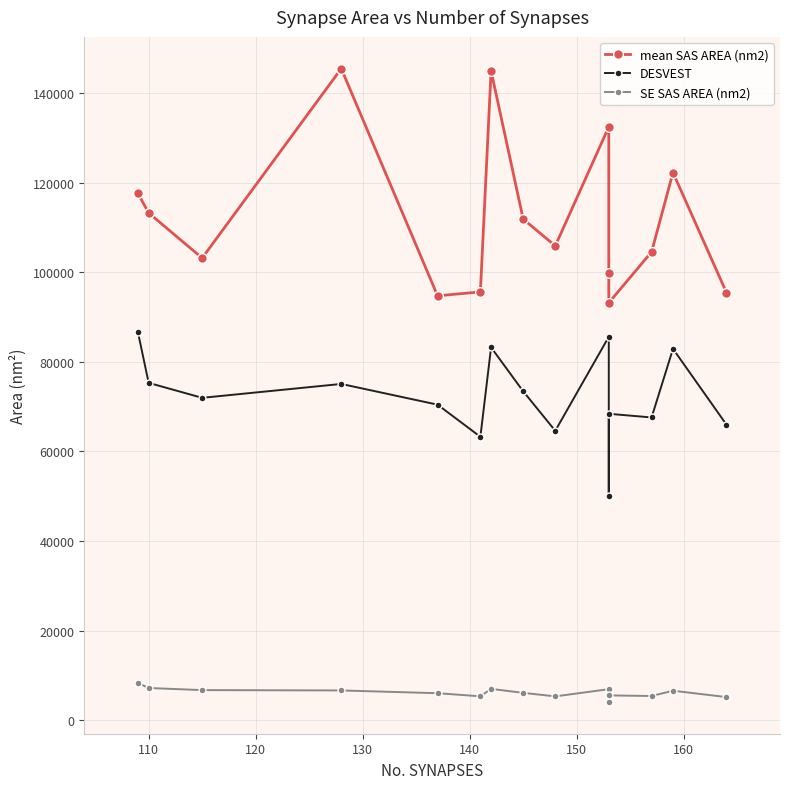

List the series in order of their overall mean, highest first.

mean SAS AREA (nm2), DESVEST, SE SAS AREA (nm2)